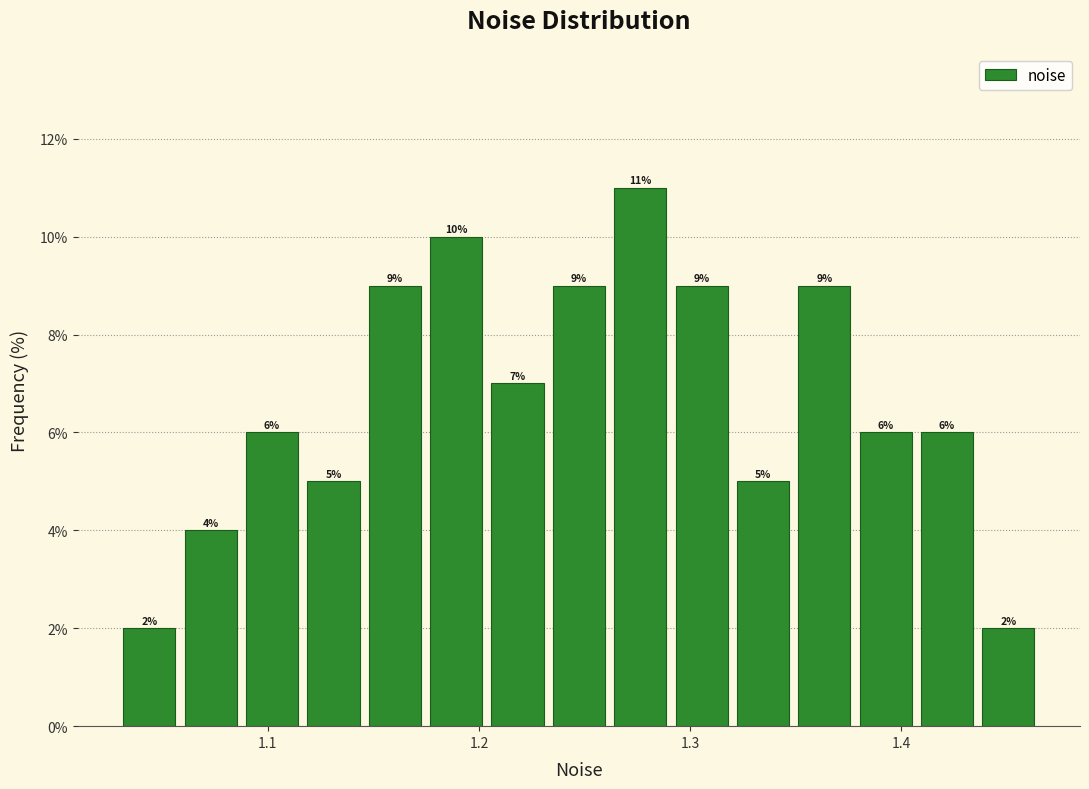

Read against the x-axis, roughly where is the centre of the tallest bar?

1.28